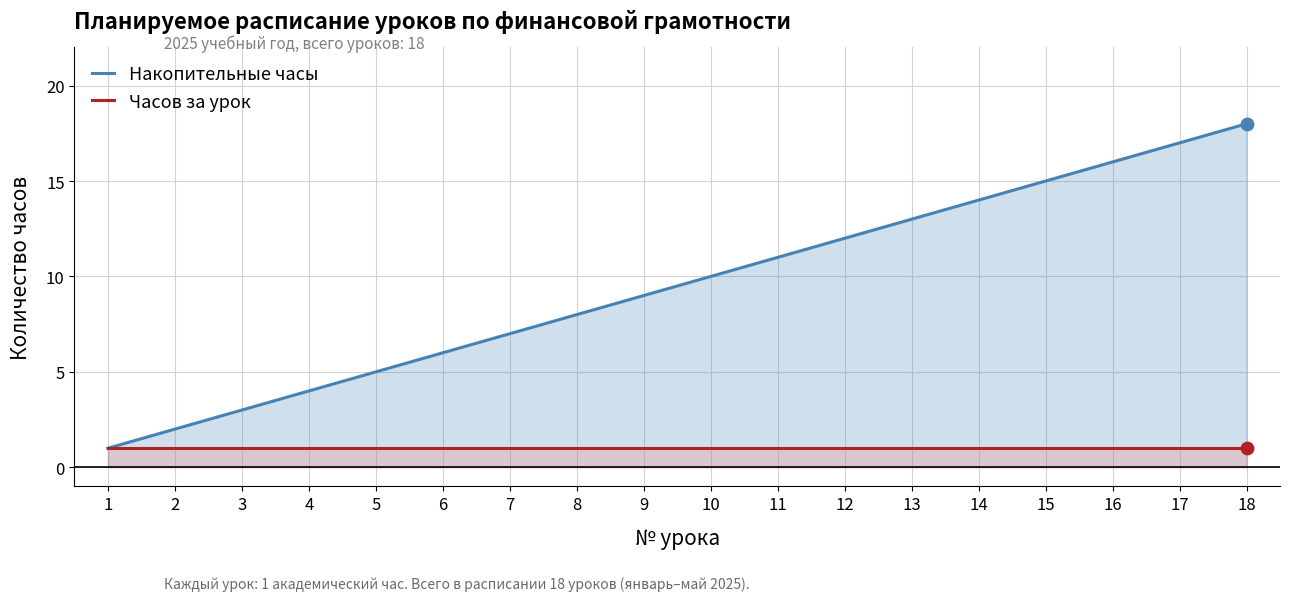

At which category is the sum across all series the highest?

18